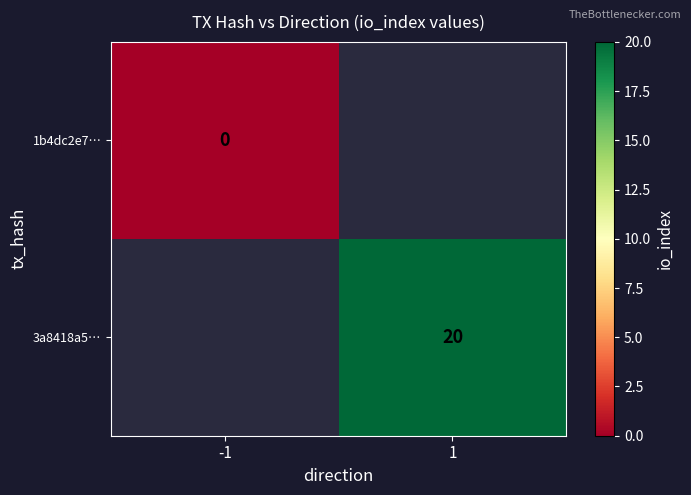

True or false: 3a8418a5… has a value of 12 at 1.

False